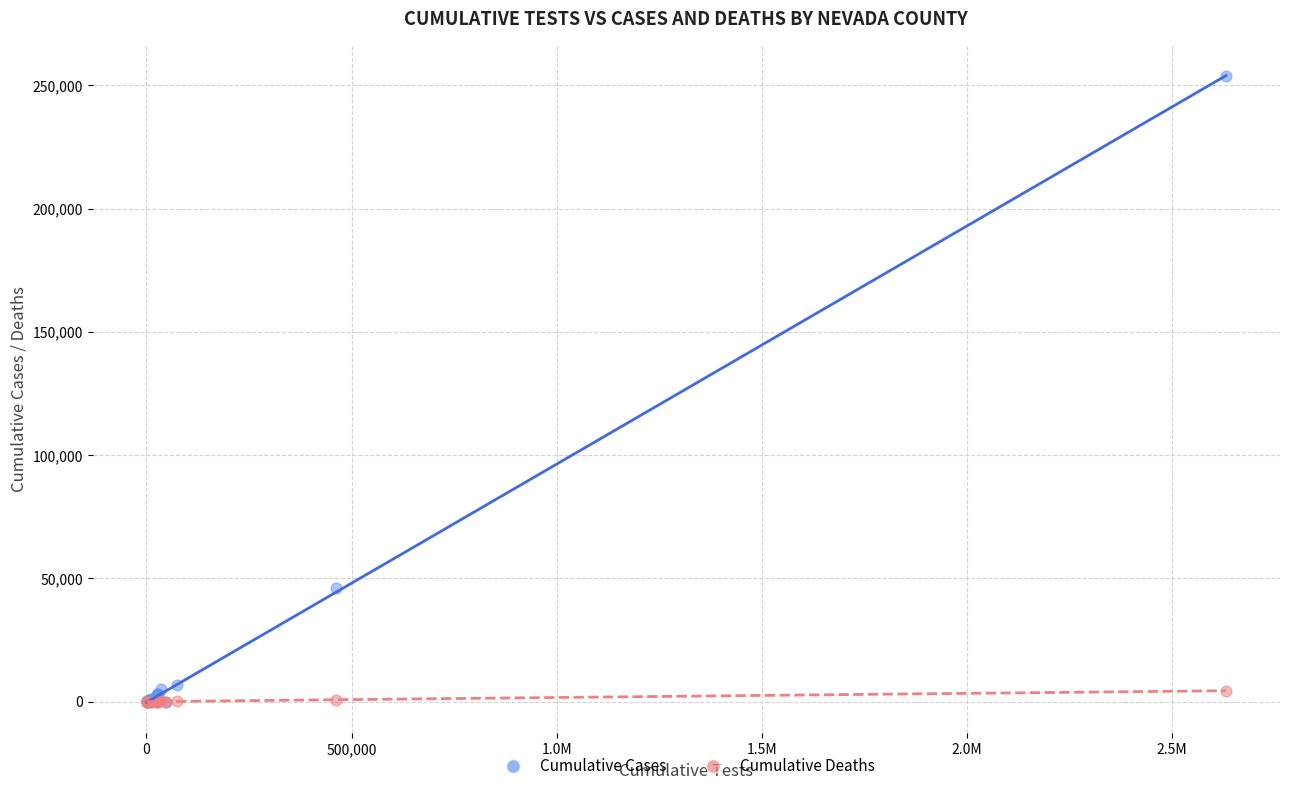

Which series reaches the maximum Y coordinate?

Cumulative Cases